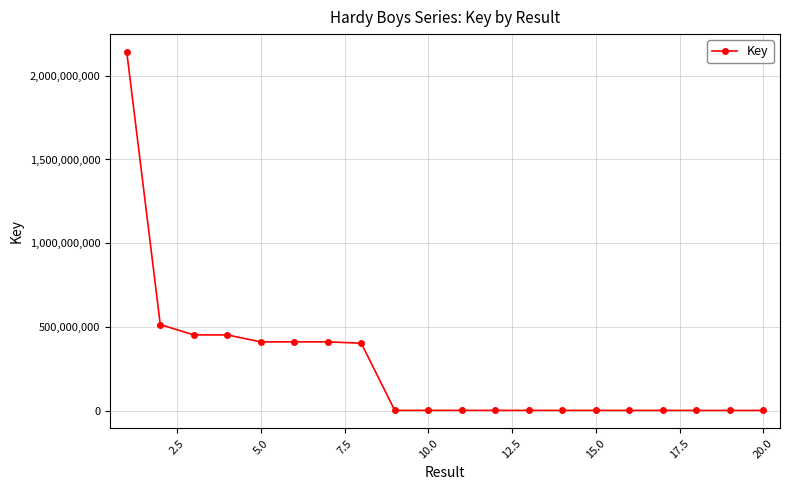

What is the greatest value displayed?

2141910666